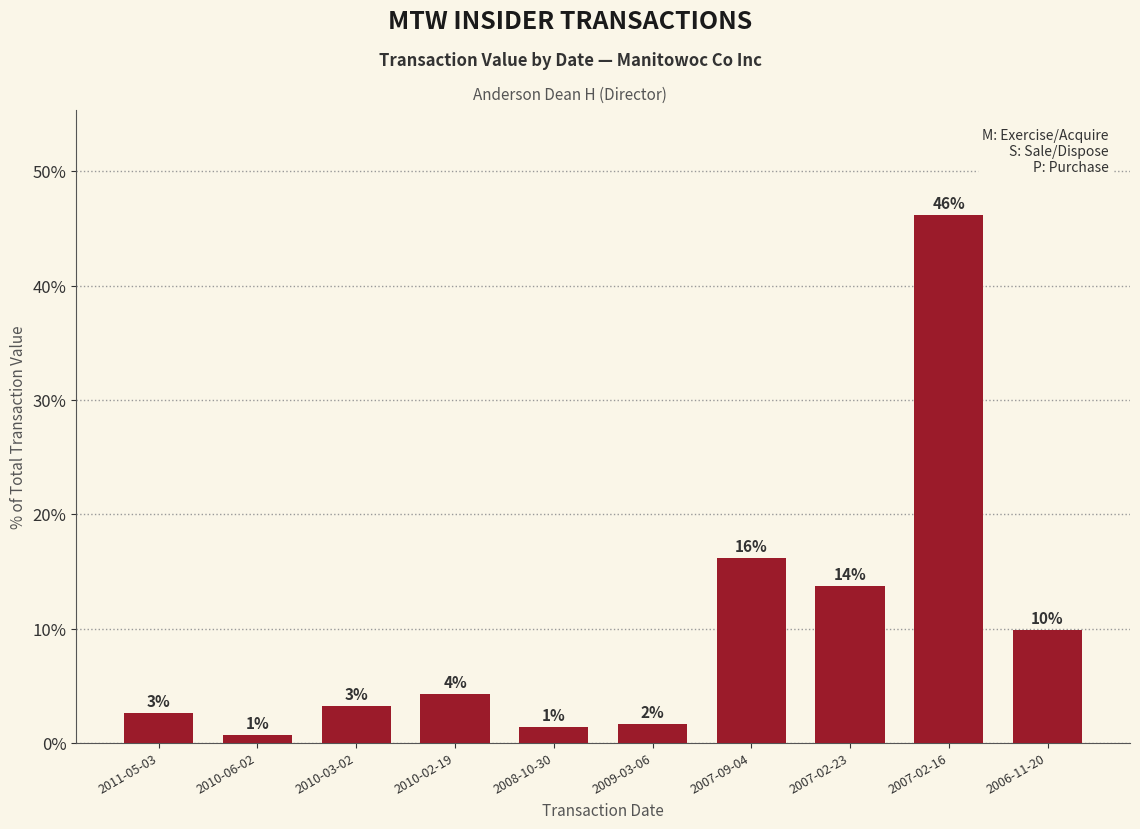

What is the average value?

10.0